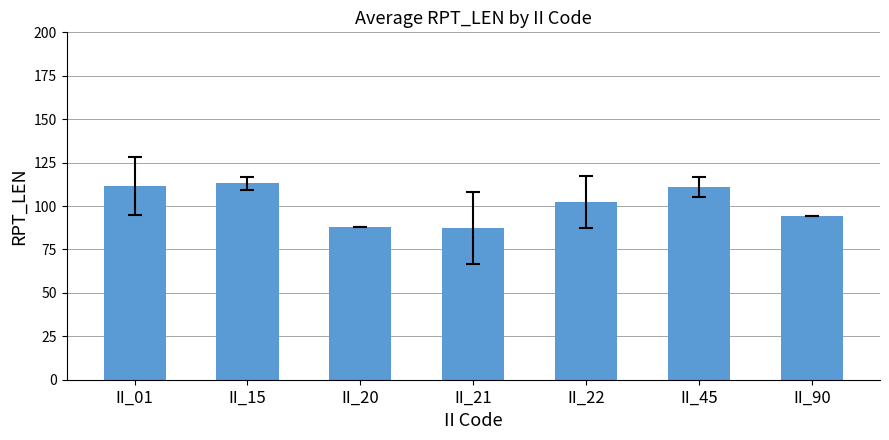

True or false: the data shows 55.0 at II_22.

False